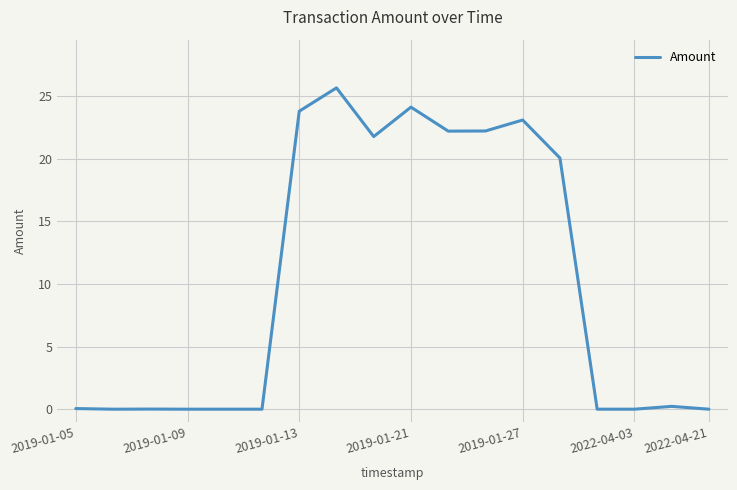

What is the maximum value shown in the chart?

25.7